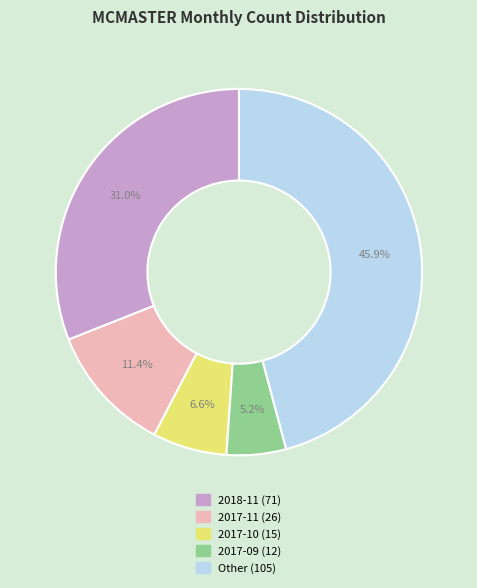

How many segments does this pie chart have?

5